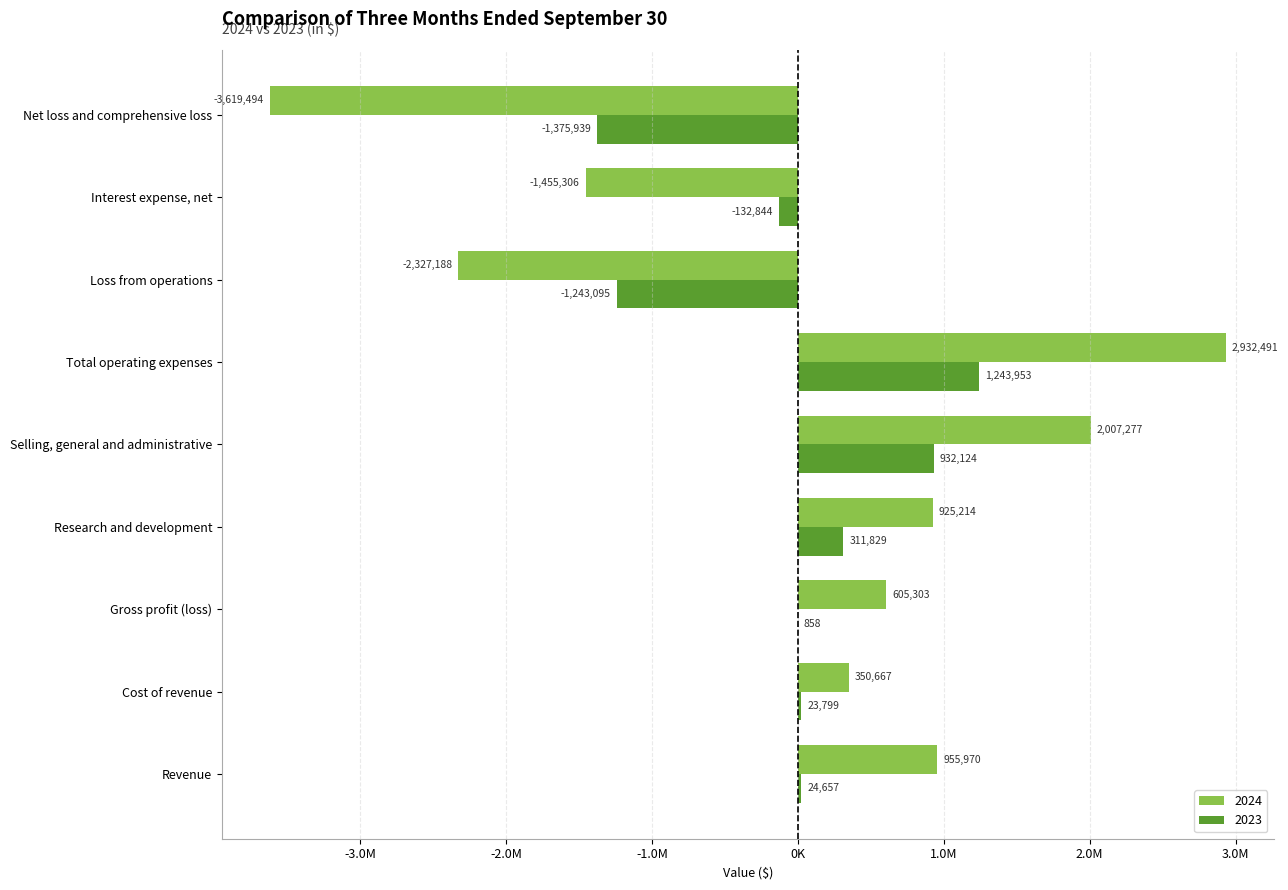

What are all the series names shown in the legend?

2024, 2023